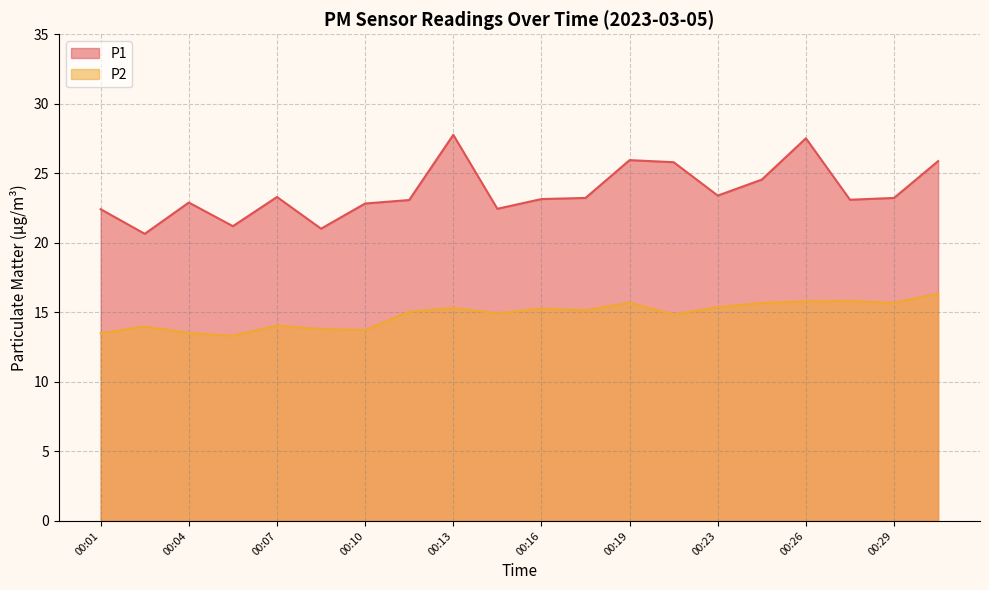

At which category does P2 reach its first local peak?

00:02